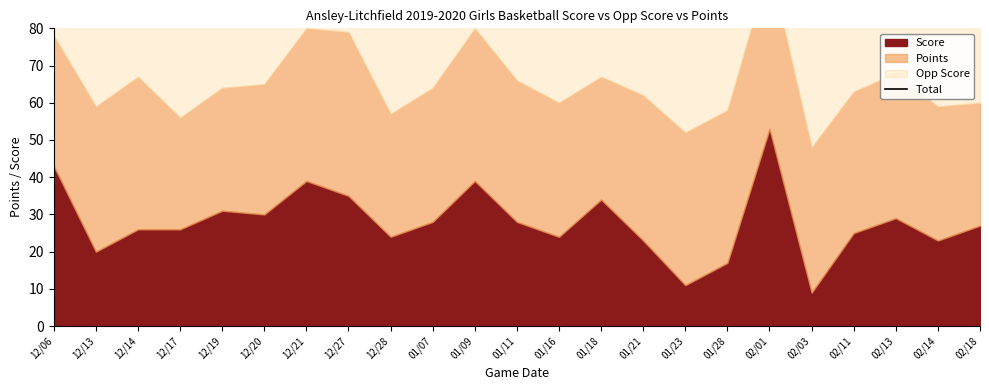

Which has a higher value, 12/13 or 12/06?

12/06